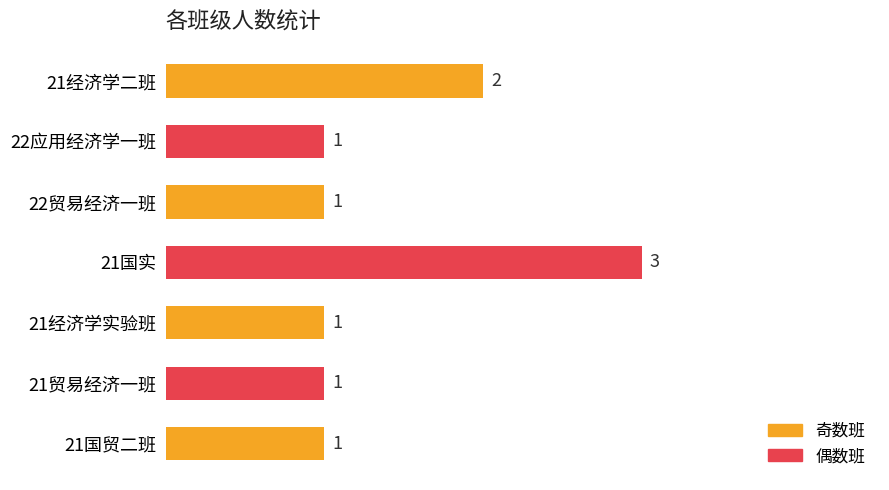

What is the sum of the values at 21经济学实验班 and 21经济学二班?

3